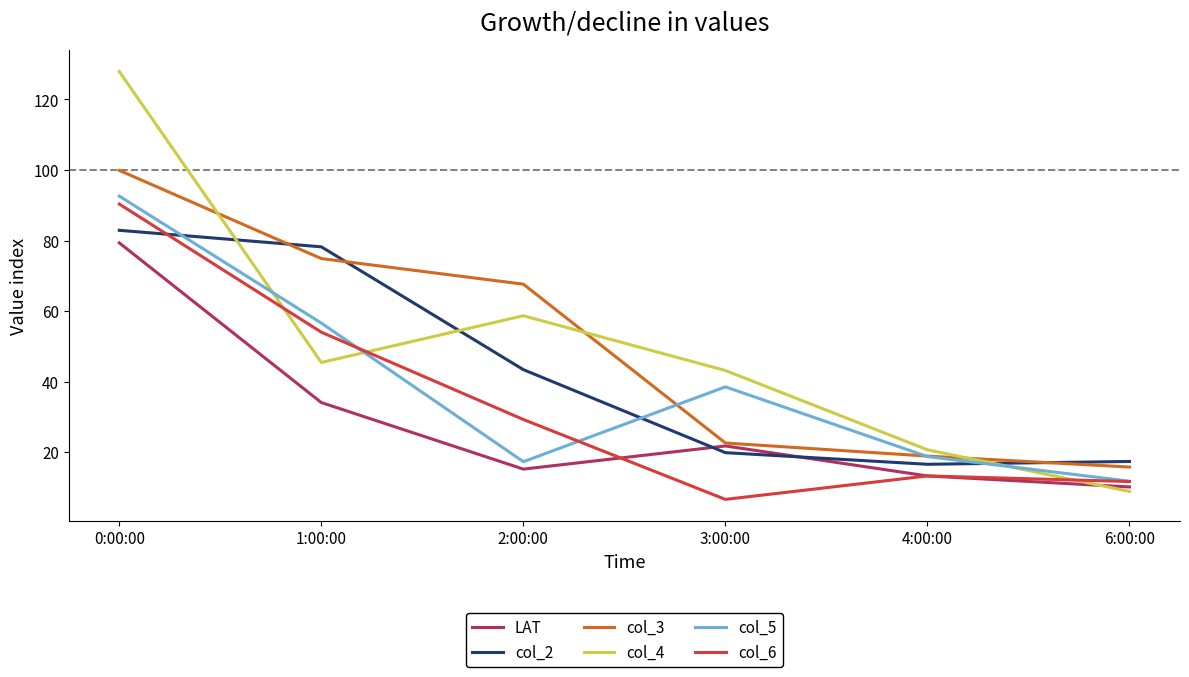

True or false: col_6 and col_4 cross at least once.

True